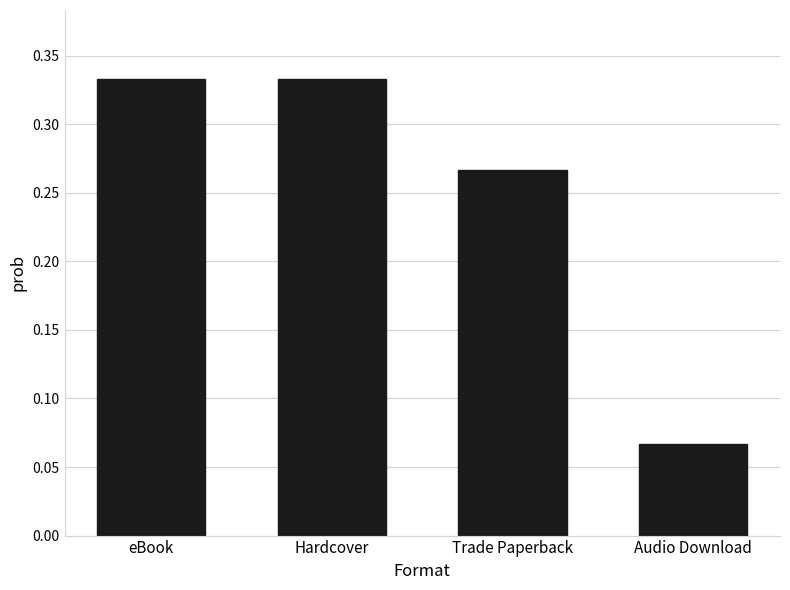

At which category does the chart reach its minimum across all series?

Audio Download